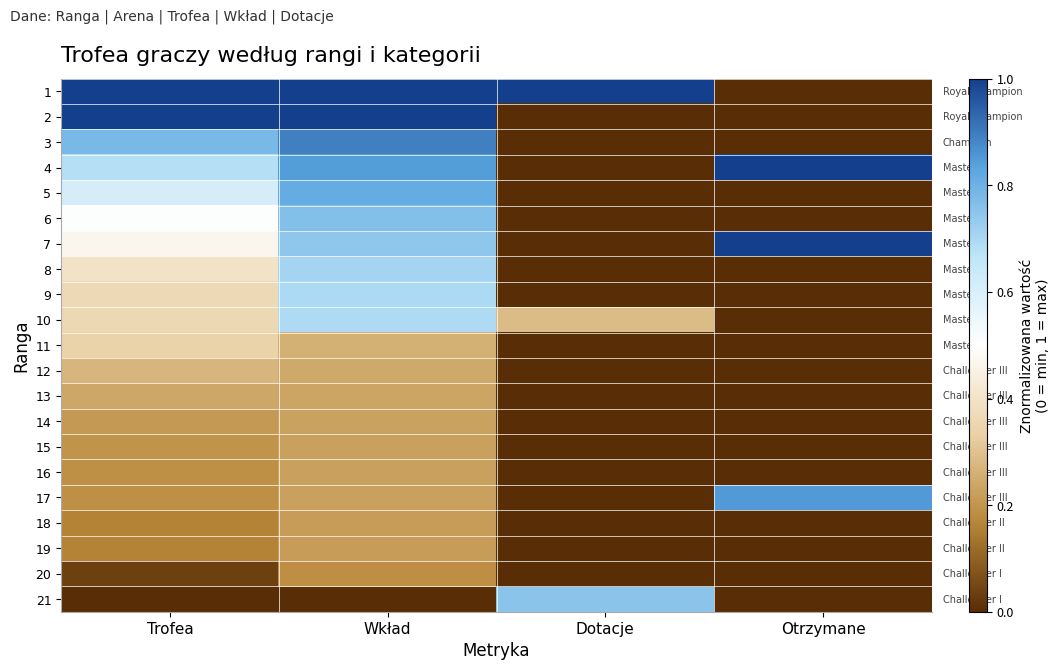

Between Trofea and Otrzymane, which is larger?

Trofea